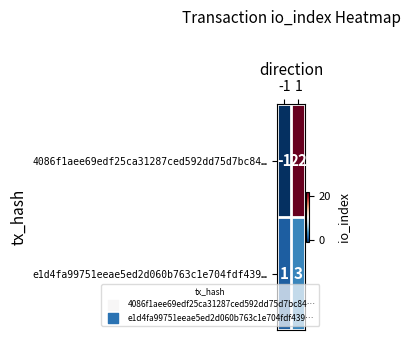

Rank the series by their average value, from lowest to highest.

e1d4fa99751eeae5ed2d060b763c1e704fdf439…, 4086f1aee69edf25ca31287ced592dd75d7bc84…